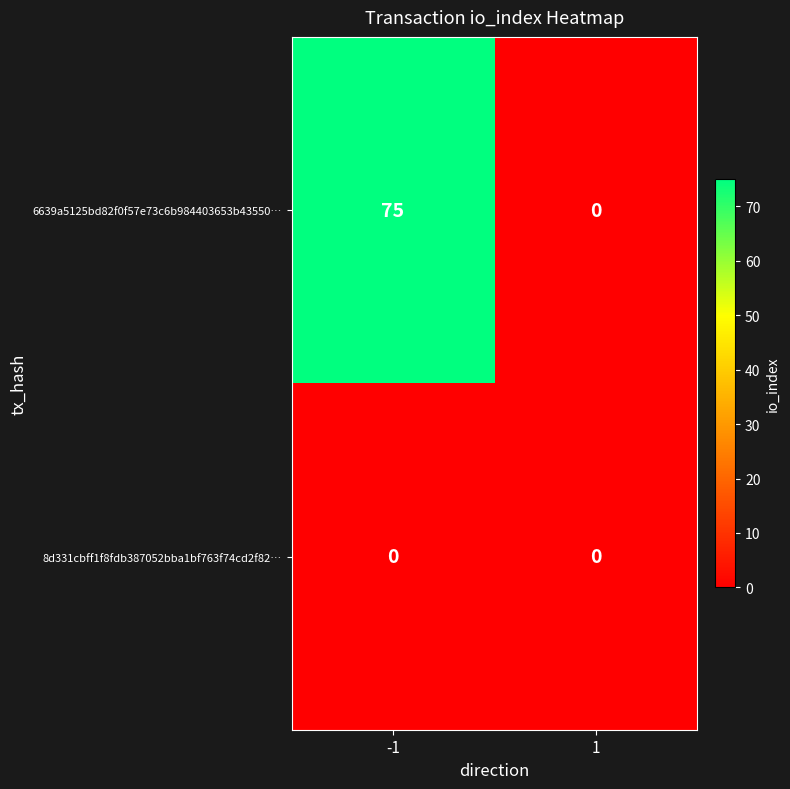

True or false: 6639a5125bd82f0f57e73c6b984403653b43550… has a value of 75 at -1.

True